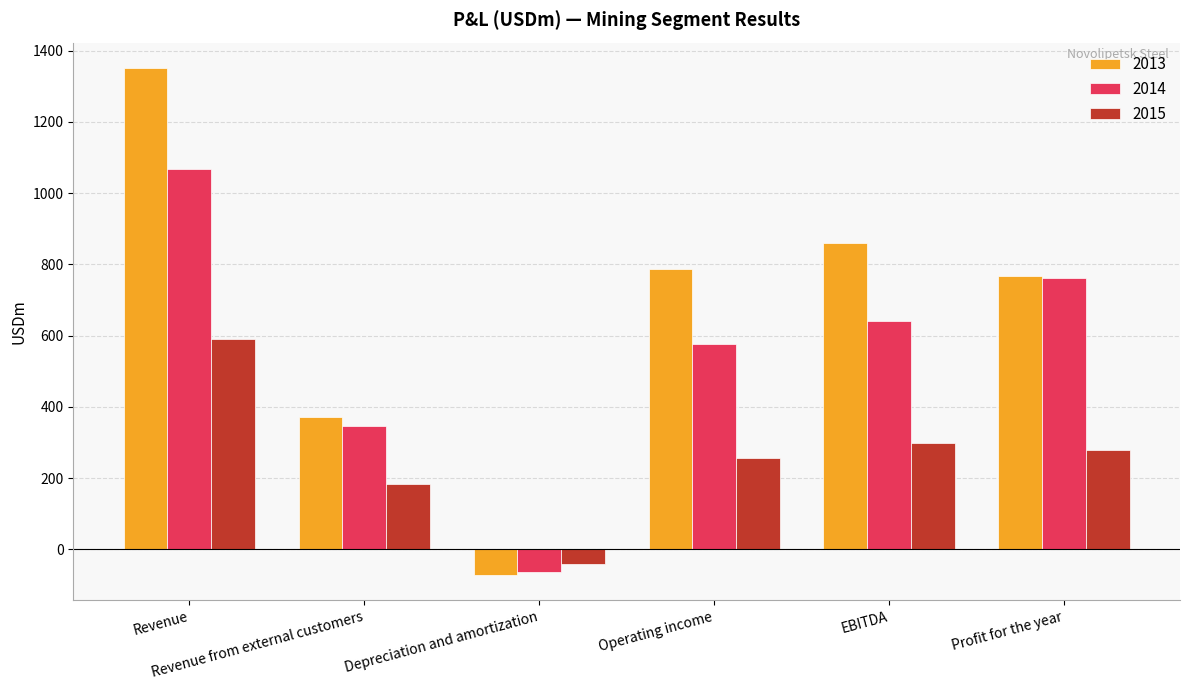

How many categories are shown in the chart?

6